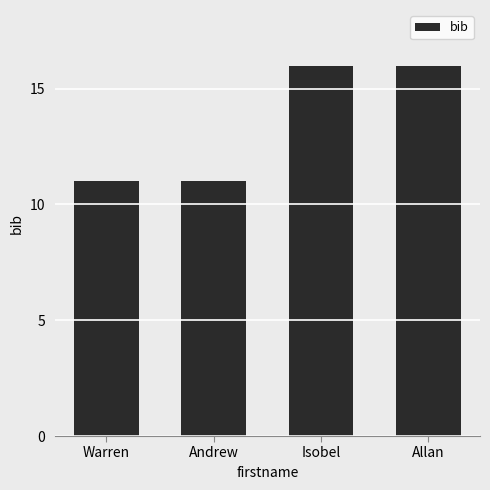

What is the smallest value displayed?

11